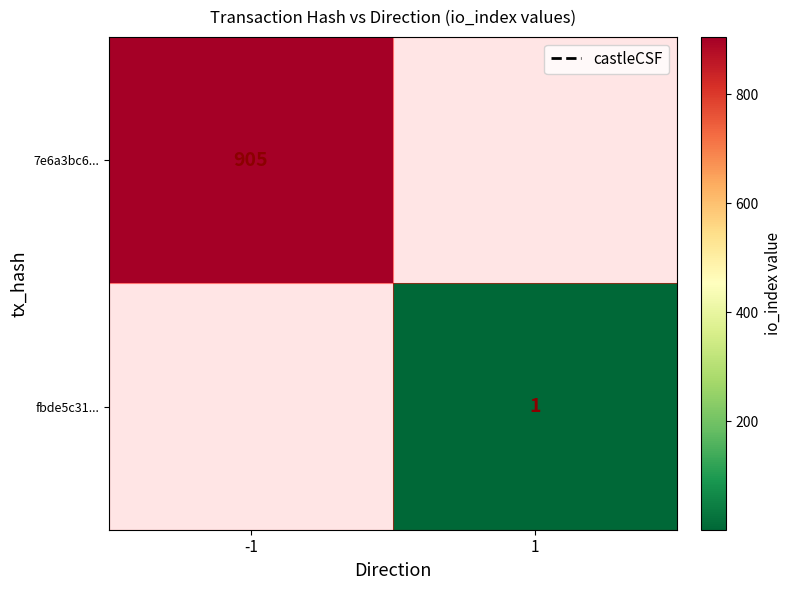

The value of fbde5c31... at 1 is 1.8. True or false?

False